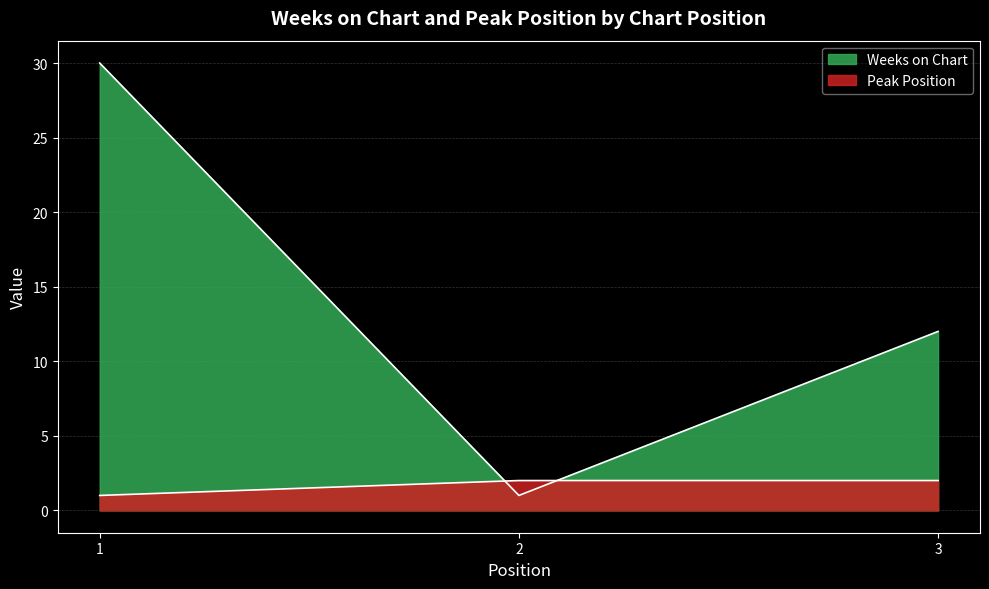

What is the difference between the maximum and minimum values in the Peak Position series?

1